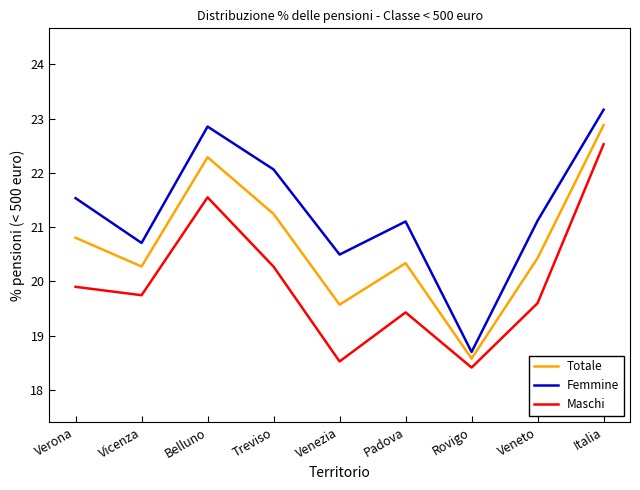

The value of Totale at Belluno is 22.3. True or false?

True